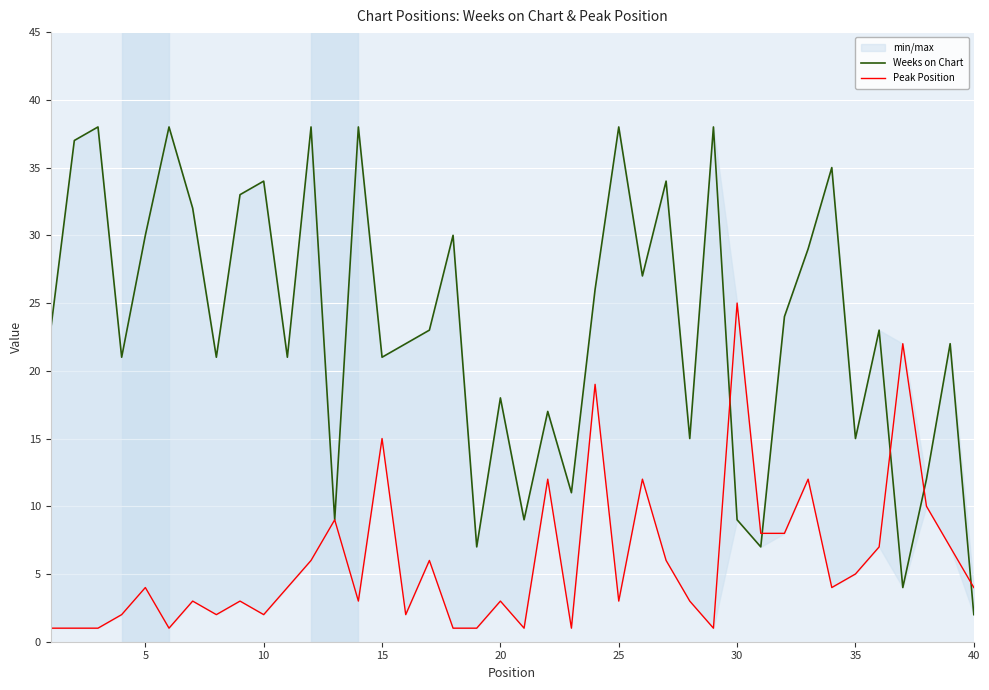

What is the smallest value displayed?

1